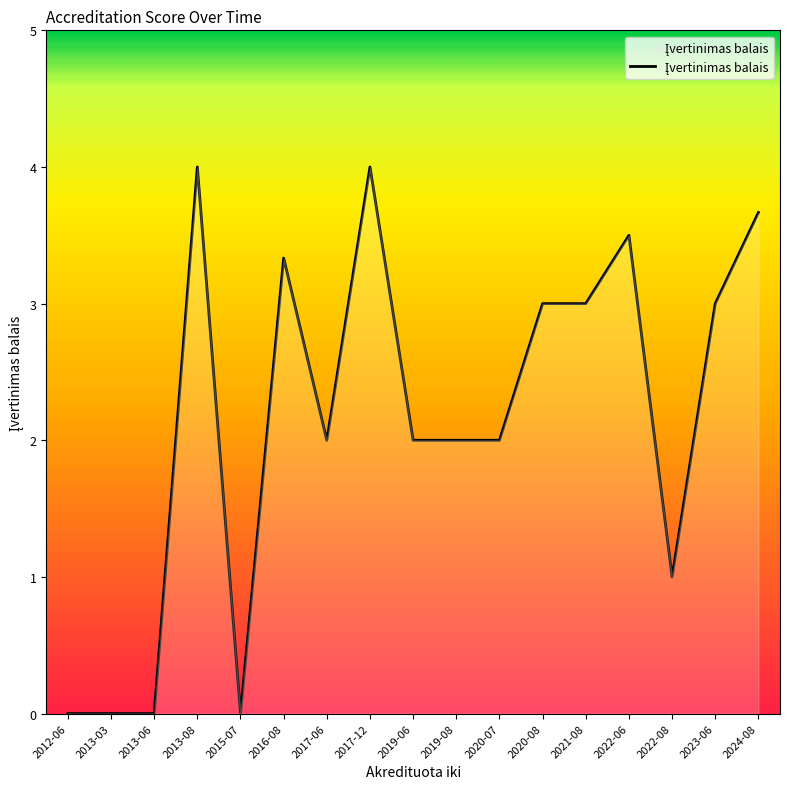

Approximately how many times larger is the value at 2020-07 compared to 2023-06?

0.7